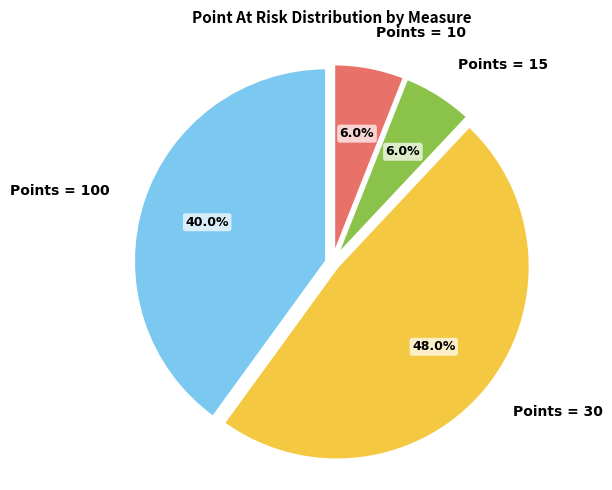

What is the largest slice in the pie chart?

Points = 30